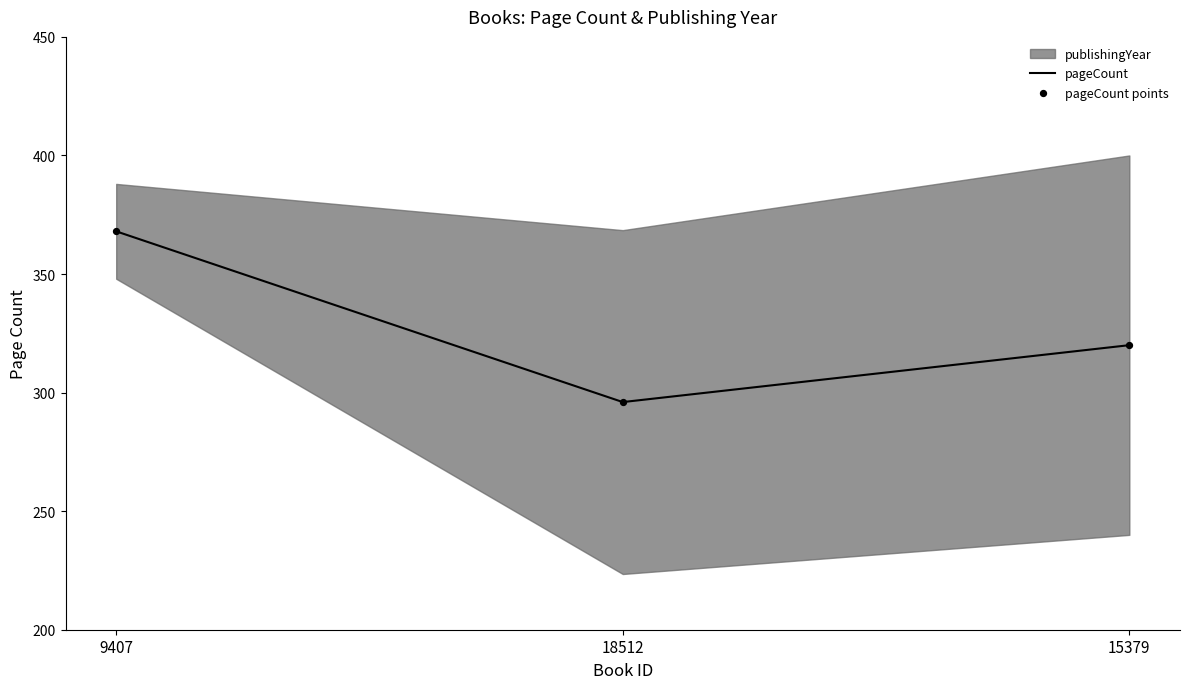

Which series reaches the minimum Y coordinate?

pageCount